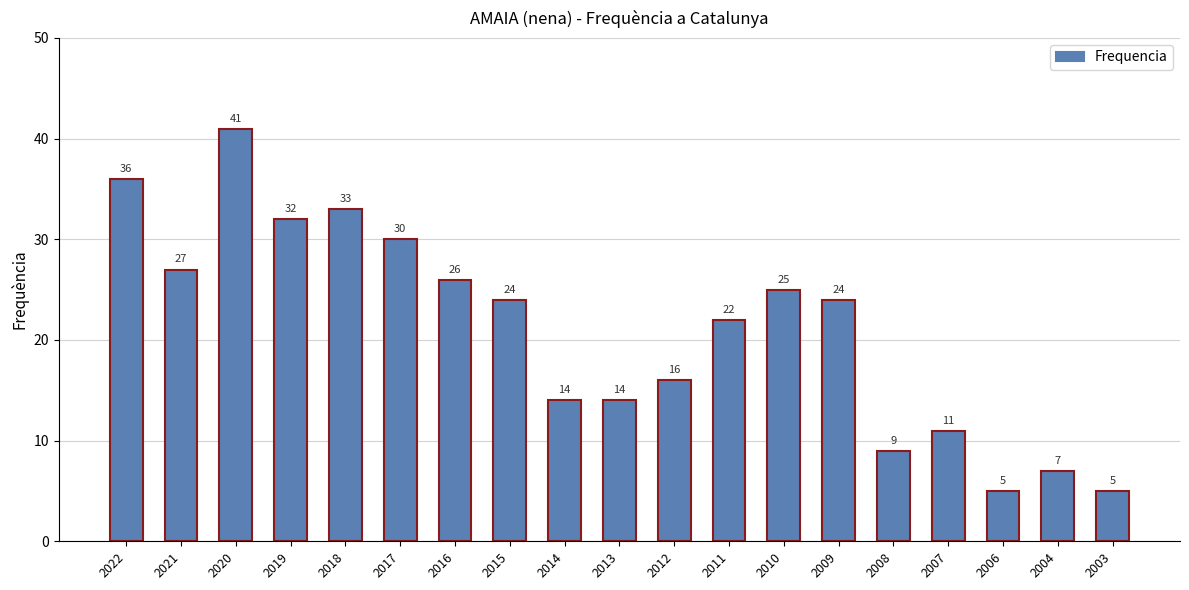

What is the ratio of the value at 2007 to the value at 2020?

0.3